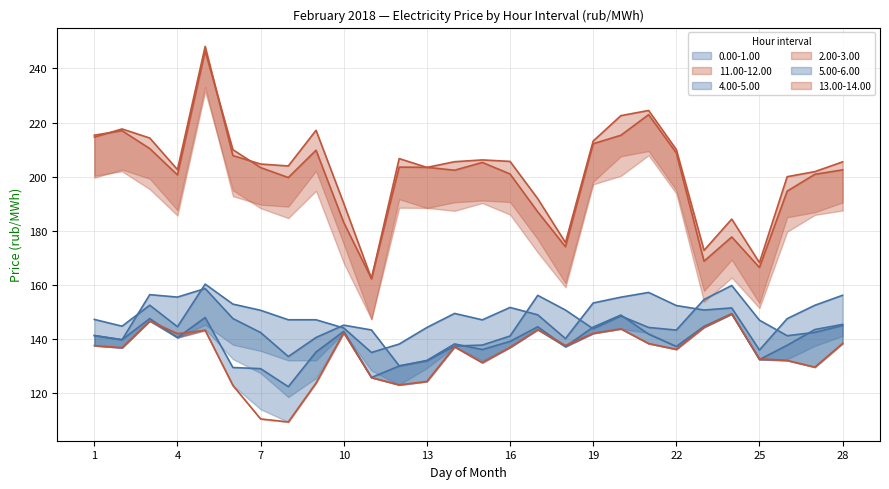

At how many categories does at least one series exceed 242?

1